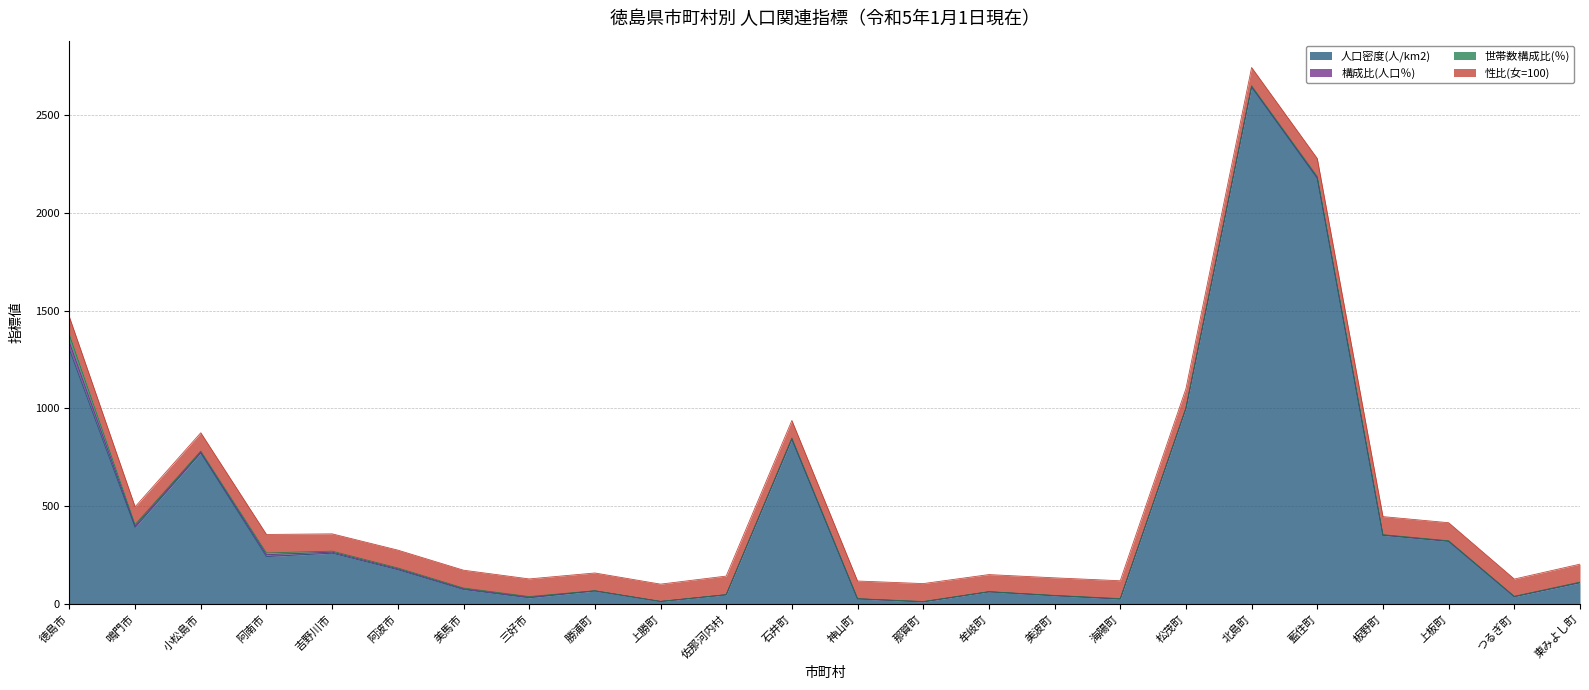

Reading left to right, transcribe all the data shown in this chart.

人口密度(人/km2): 1301.1	390.9	771.4	241.7	259.0	174.4	73.3	30.8	65.7	12.0	46.3	841.6	25.2	9.9	61.3	41.4	24.3	998.7	2642.8	2175.9	350.3	319.4	36.4	107.5
構成比(人口％): 35.5	7.6	5.0	9.6	5.3	4.7	3.8	3.2	0.7	0.2	0.3	3.5	0.6	1.0	0.5	0.8	1.1	2.0	3.3	5.0	1.8	1.6	1.0	1.9
世帯数構成比(％): 39.0	7.3	4.9	8.9	5.0	4.2	3.6	3.2	0.6	0.2	0.2	3.1	0.6	1.0	0.5	0.8	1.3	1.9	3.1	4.7	1.6	1.4	1.0	1.7
性比(女=100): 90.9	90.5	93.6	94.6	88.6	91.4	91.4	90.3	90.8	88.4	95.2	89.6	90.4	91.7	87.3	90.0	91.4	97.8	93.6	91.7	92.4	92.5	88.4	91.9